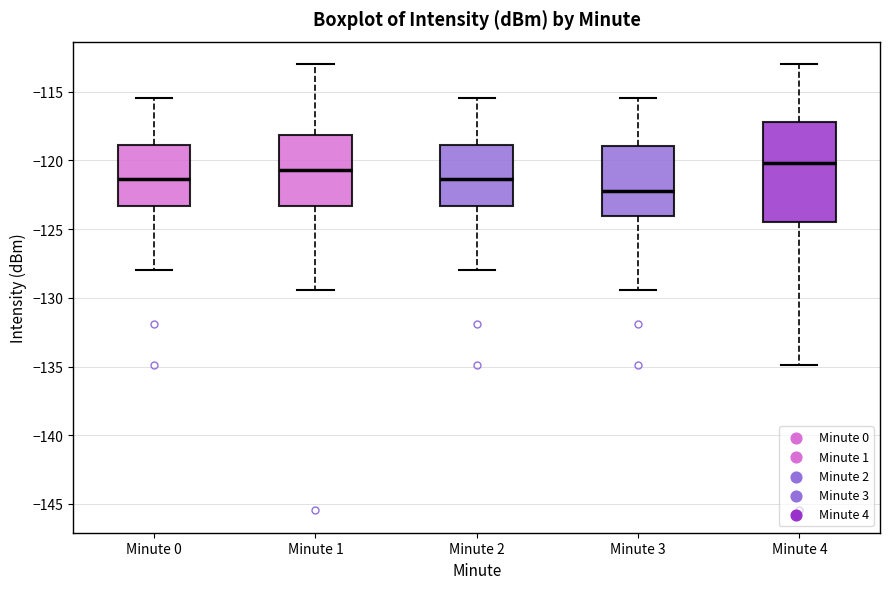

Where is the upper edge of the box for Minute 4 on the y-axis? The values are not printed on the chart, so give them approximately, as read against the axis.

-117.0